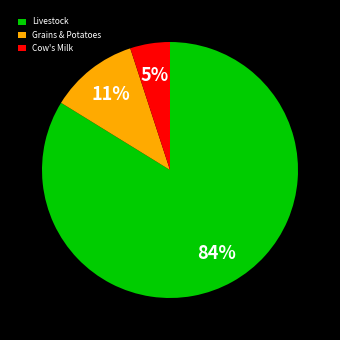

To the nearest percent, what portion does Grains & Potatoes represent?

11%